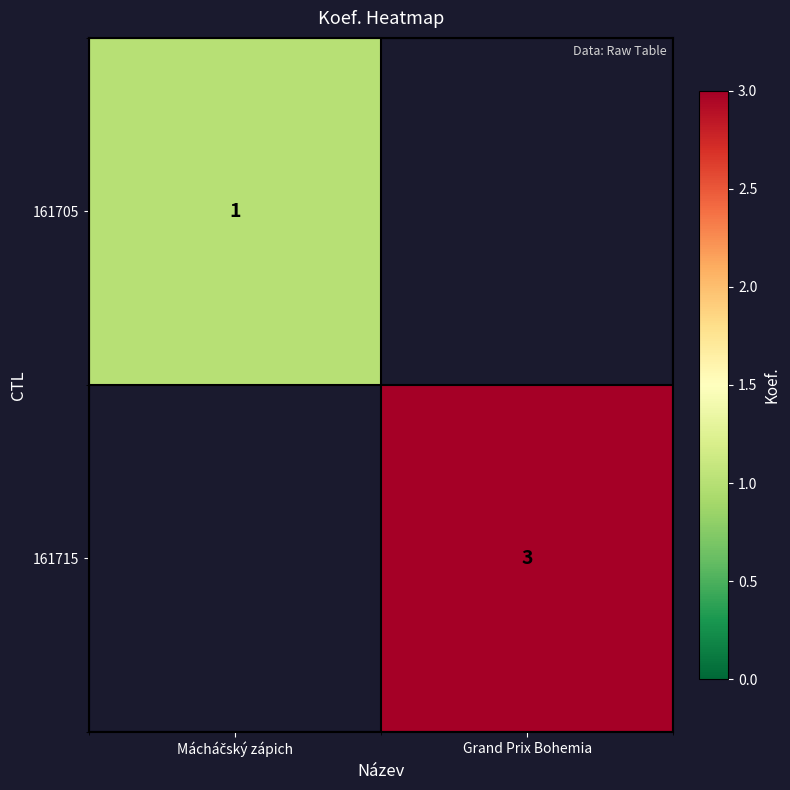

List the series in order of their overall mean, lowest first.

161705, 161715